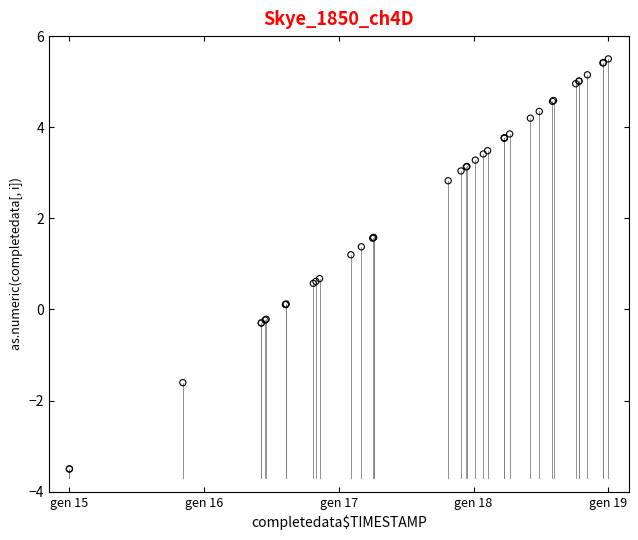

What Y value in the scatter plot is closest to 1?

1.2